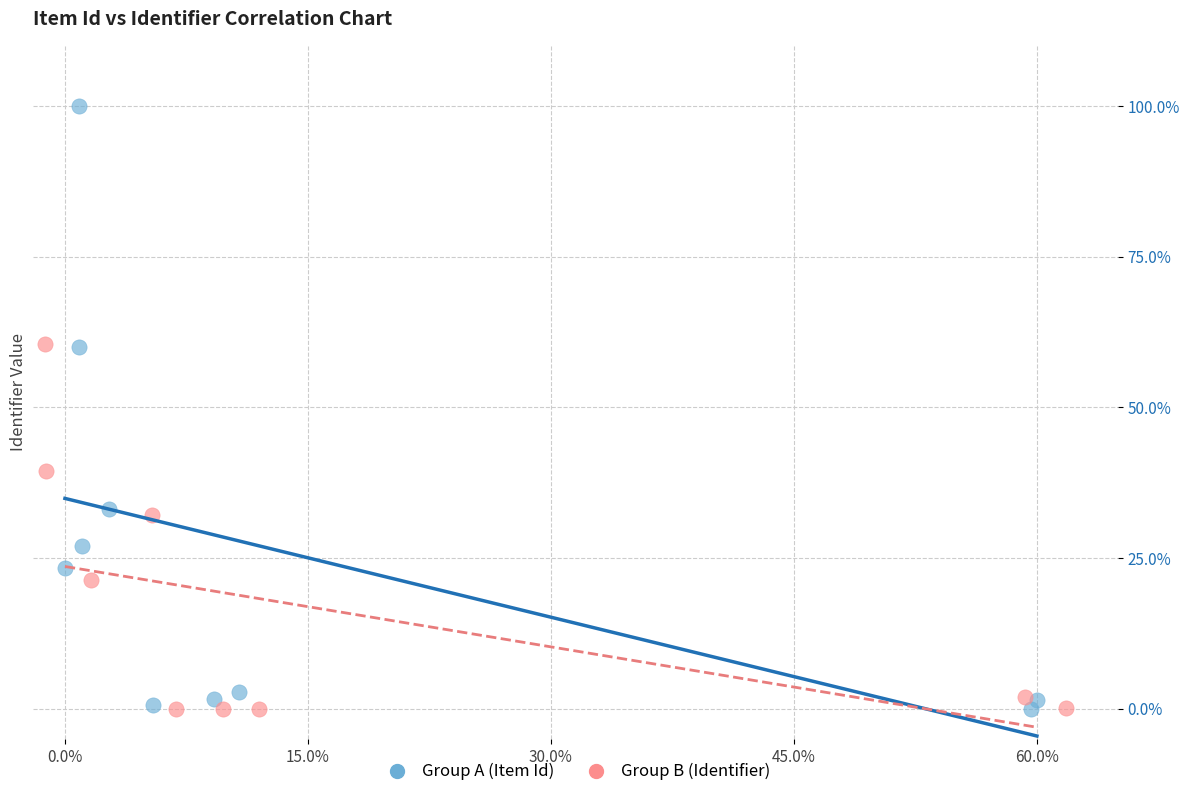

Which series has the largest Y range (max minus min)?

Group A (Item Id)